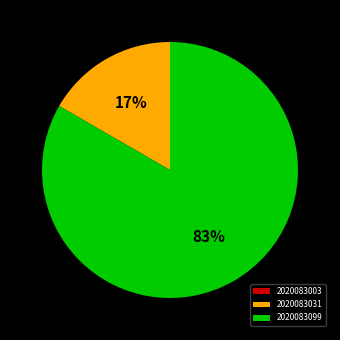

Is it true that 2020083031 is 8% of the pie?

False